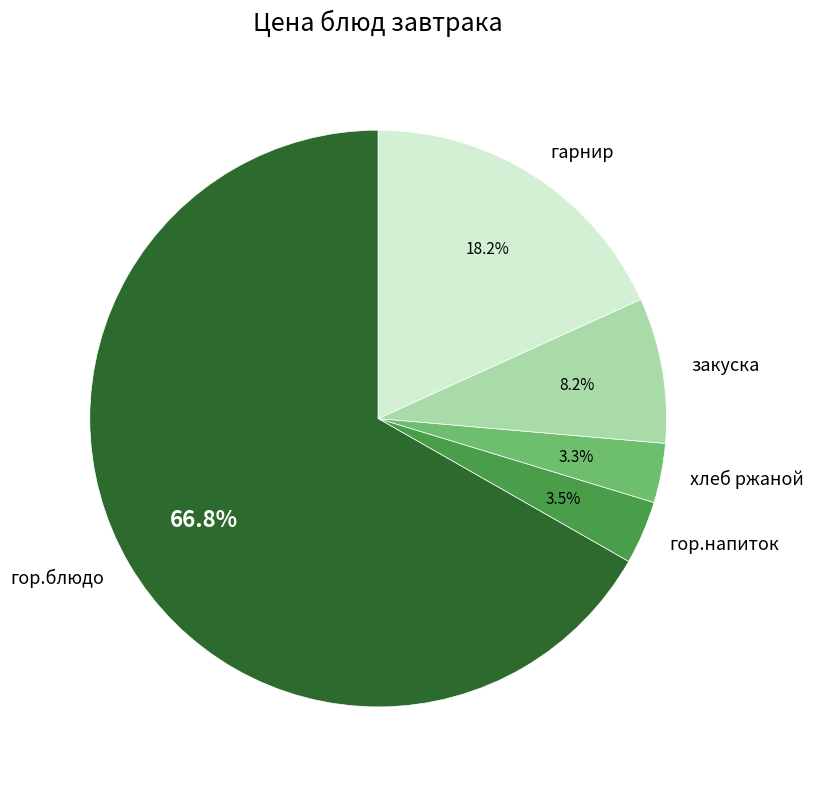

Which slice is the largest?

гор.блюдо